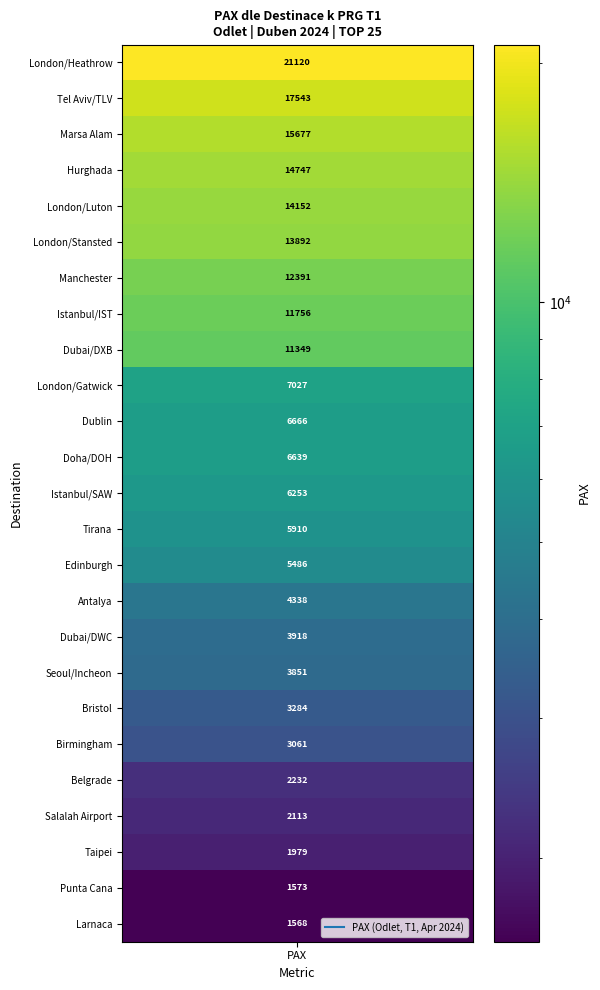

Reading left to right, what are all the values shown in this chart?

pax=21120	1=17543	2=15677	3=14747	4=14152	5=13892	6=12391	7=11756	8=11349	9=7027	10=6666	11=6639	12=6253	13=5910	14=5486	15=4338	16=3918	17=3851	18=3284	19=3061	20=2232	21=2113	22=1979	23=1573	24=1568